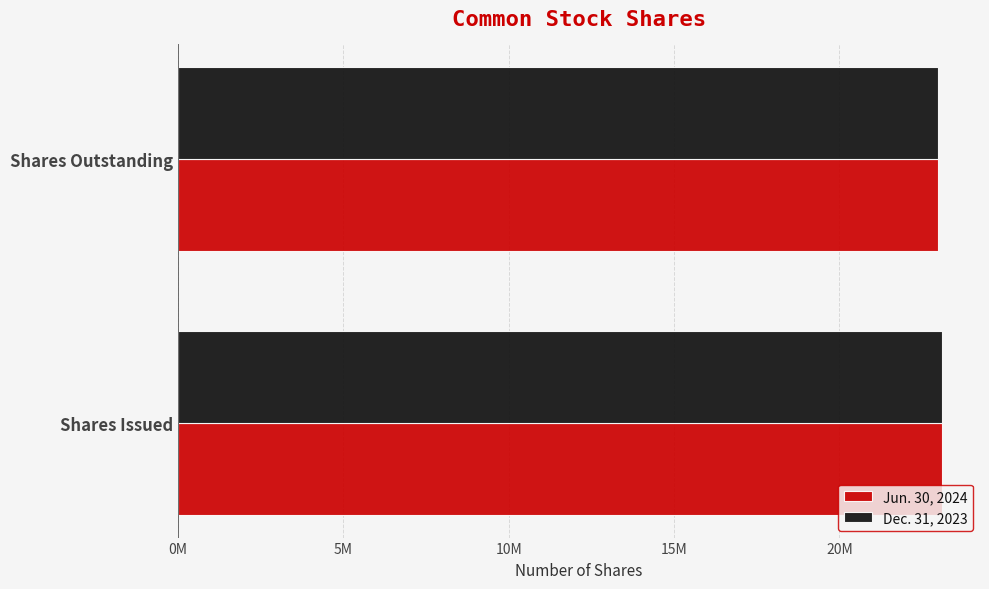

List the series in order of their peak value, lowest first.

Jun. 30, 2024, Dec. 31, 2023